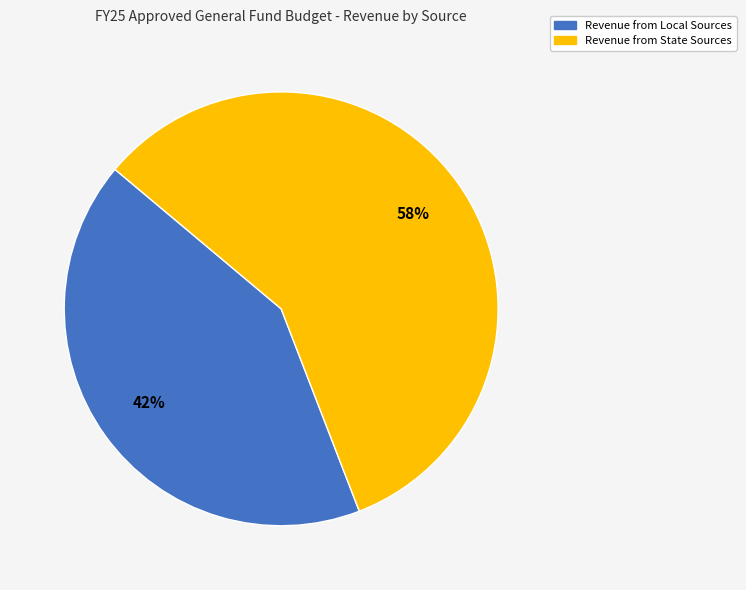

To the nearest percent, what is the difference between the largest and smallest slice percentages?

16%